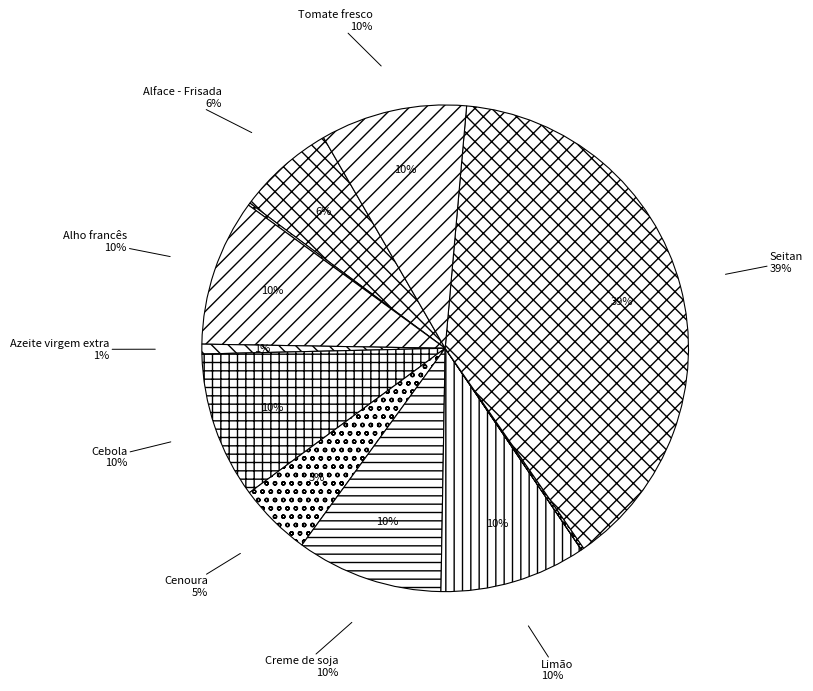

How much of the chart is everything except Limão?

90.3%